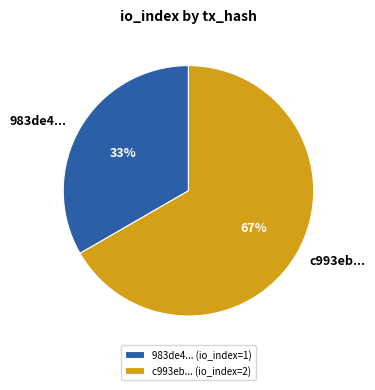

Count the number of slices in the pie.

2